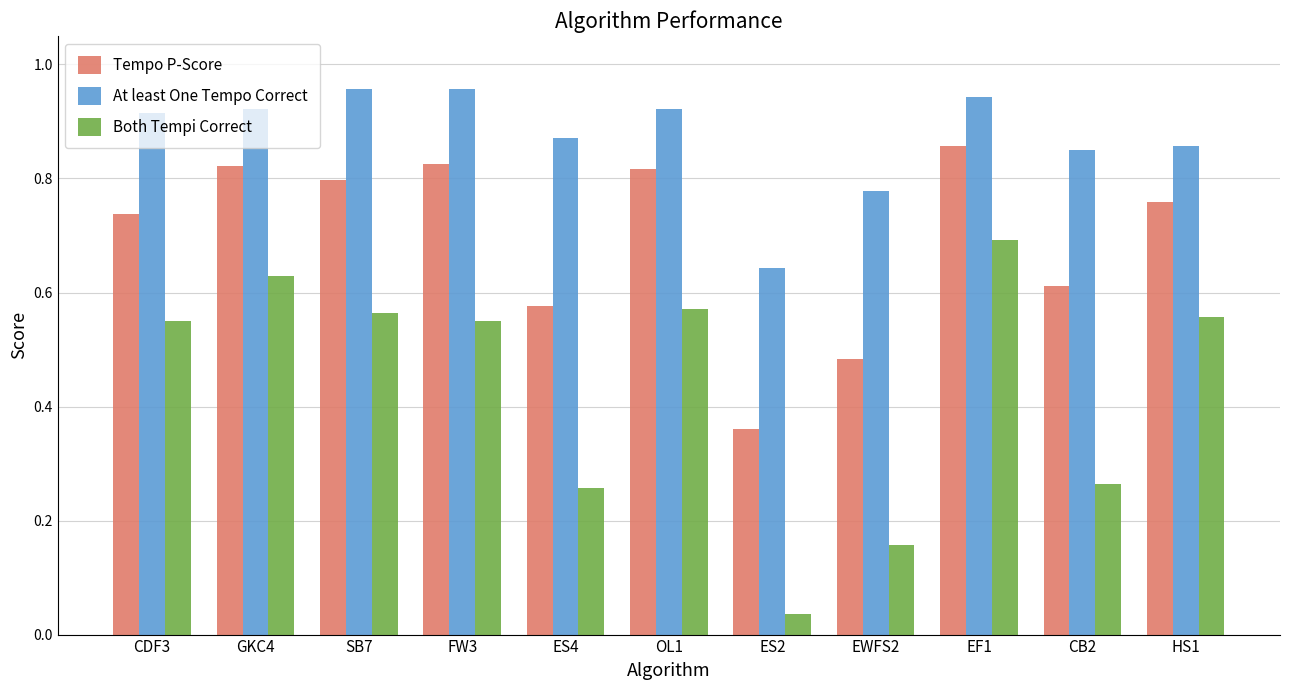

What is the sum of all At least One Tempo Correct values?

9.6